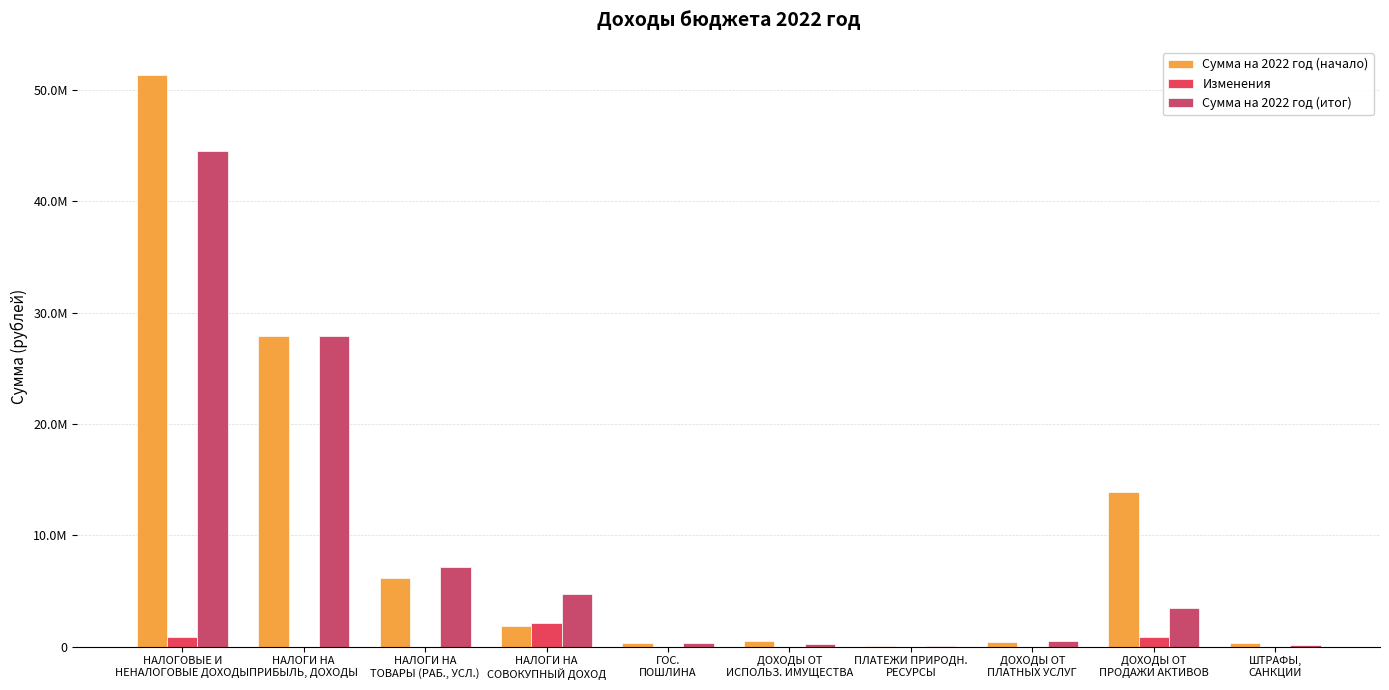

Reading left to right, transcribe all the data shown in this chart.

Сумма на 2022 год (начало): 51325000.0	27916000.0	6195000.0	1818000.0	330000.0	458000.0	15000.0	423000.0	13850000.0	320000.0
Изменения: 820000.0	0.0	0.0	2080302.6	0.0	0.0	0.0	0.0	820000.0	0.0
Сумма на 2022 год (итог): 44536980.0	27919800.0	7180600.0	4742000.0	330000.0	228580.0	3700.0	477000.0	3487800.0	167500.0